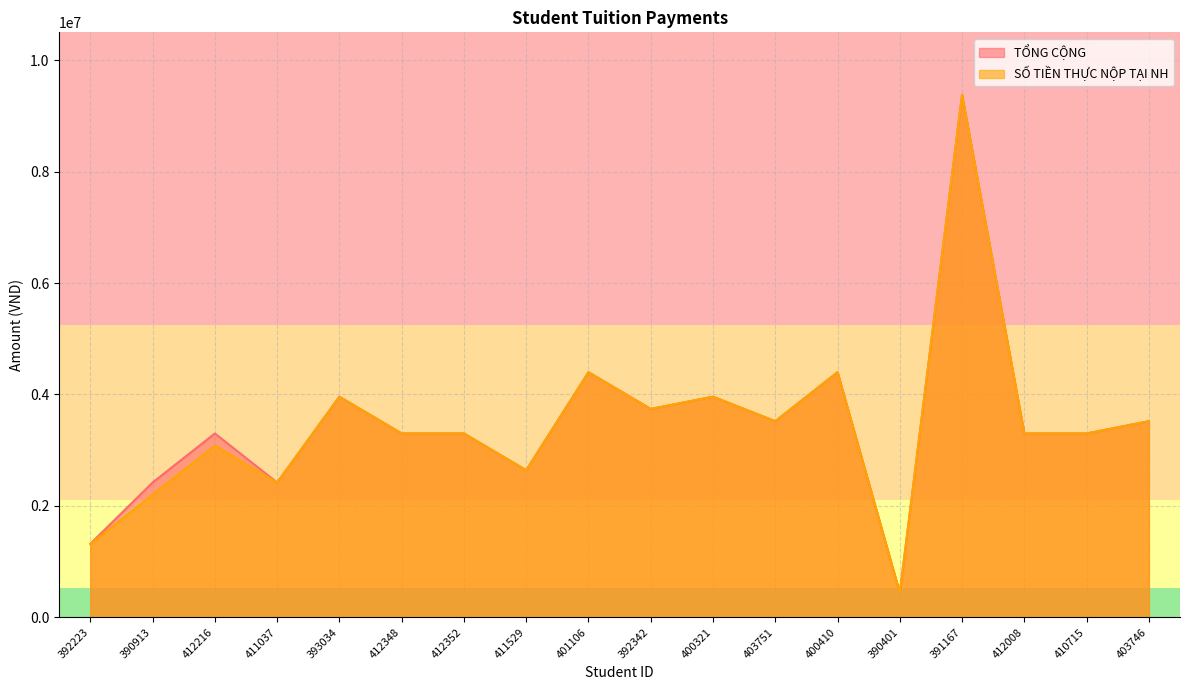

Reading left to right, extract all data points from this chart.

TỔNG CỘNG: 1320000	2420000	3300000	2420000	3960000	3300000	3300000	2640000	4400000	3740000	3960000	3520000	4400000	440000	9380000	3300000	3300000	3520000
SỐ TIỀN THỰC NỘP TẠI NH: 1312300	2200000	3080000	2420000	3960000	3300000	3300000	2640000	4400000	3740000	3960000	3520000	4400000	440000	9380000	3300000	3300000	3520000